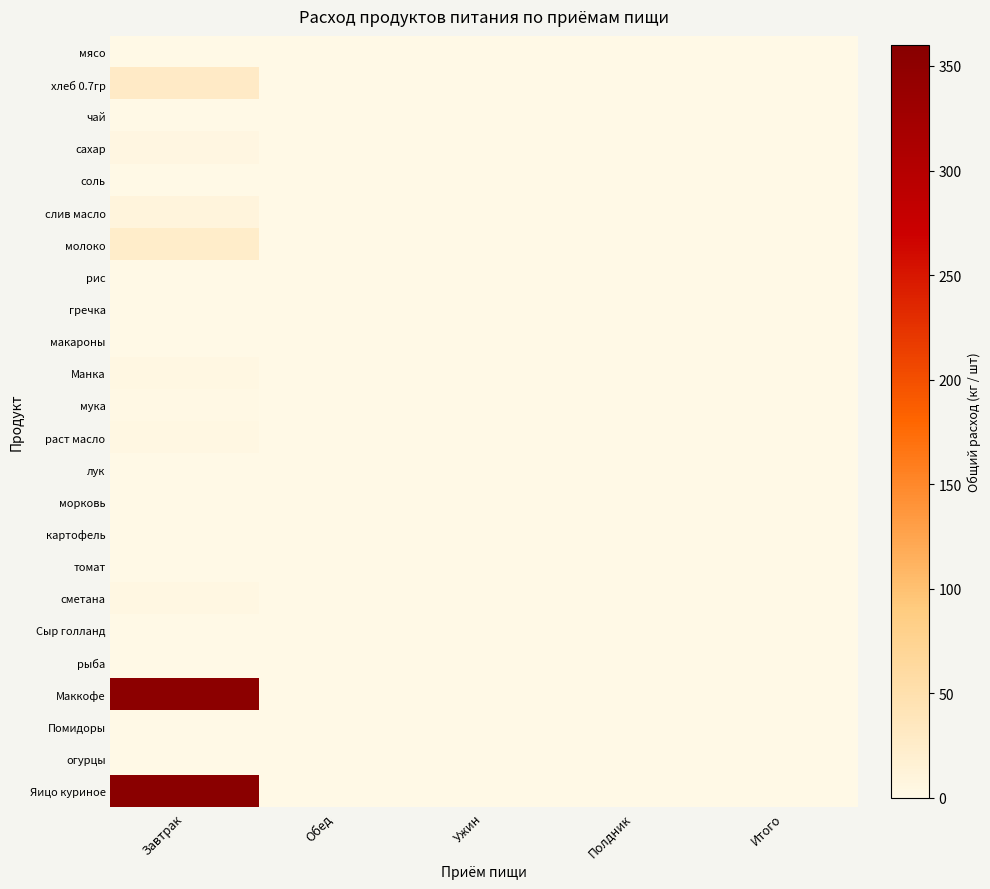

Reading left to right, list all the values displayed in this chart.

мясо: Завтрак=0.0	Обед=0.0	Ужин=0.0	Полдник=0.0	Итого=0.0
хлеб 0.7гр: Завтрак=28.3	Обед=0.0	Ужин=0.0	Полдник=0.0	Итого=0.0
чай: Завтрак=0.0	Обед=0.0	Ужин=0.0	Полдник=0.0	Итого=0.0
сахар: Завтрак=5.3	Обед=0.0	Ужин=0.0	Полдник=0.0	Итого=0.0
соль: Завтрак=0.4	Обед=0.0	Ужин=0.0	Полдник=0.0	Итого=0.0
слив масло: Завтрак=8.8	Обед=0.0	Ужин=0.0	Полдник=0.0	Итого=0.0
молоко: Завтрак=24.8	Обед=0.0	Ужин=0.0	Полдник=0.0	Итого=0.0
рис: Завтрак=0.0	Обед=0.0	Ужин=0.0	Полдник=0.0	Итого=0.0
гречка: Завтрак=0.0	Обед=0.0	Ужин=0.0	Полдник=0.0	Итого=0.0
макароны: Завтрак=0.0	Обед=0.0	Ужин=0.0	Полдник=0.0	Итого=0.0
Манка: Завтрак=3.5	Обед=0.0	Ужин=0.0	Полдник=0.0	Итого=0.0
мука: Завтрак=1.8	Обед=0.0	Ужин=0.0	Полдник=0.0	Итого=0.0
раст масло: Завтрак=2.8	Обед=0.0	Ужин=0.0	Полдник=0.0	Итого=0.0
лук: Завтрак=0.0	Обед=0.0	Ужин=0.0	Полдник=0.0	Итого=0.0
морковь: Завтрак=0.0	Обед=0.0	Ужин=0.0	Полдник=0.0	Итого=0.0
картофель: Завтрак=0.0	Обед=0.0	Ужин=0.0	Полдник=0.0	Итого=0.0
томат: Завтрак=0.0	Обед=0.0	Ужин=0.0	Полдник=0.0	Итого=0.0
сметана: Завтрак=3.5	Обед=0.0	Ужин=0.0	Полдник=0.0	Итого=0.0
Сыр голланд: Завтрак=0.0	Обед=0.0	Ужин=0.0	Полдник=0.0	Итого=0.0
рыба: Завтрак=0.0	Обед=0.0	Ужин=0.0	Полдник=0.0	Итого=0.0
Маккофе: Завтрак=354.0	Обед=0.0	Ужин=0.0	Полдник=0.0	Итого=0.0
Помидоры: Завтрак=0.0	Обед=0.0	Ужин=0.0	Полдник=0.0	Итого=0.0
огурцы: Завтрак=0.0	Обед=0.0	Ужин=0.0	Полдник=0.0	Итого=0.0
Яицо куриное: Завтрак=356.0	Обед=0.0	Ужин=0.0	Полдник=0.0	Итого=0.0